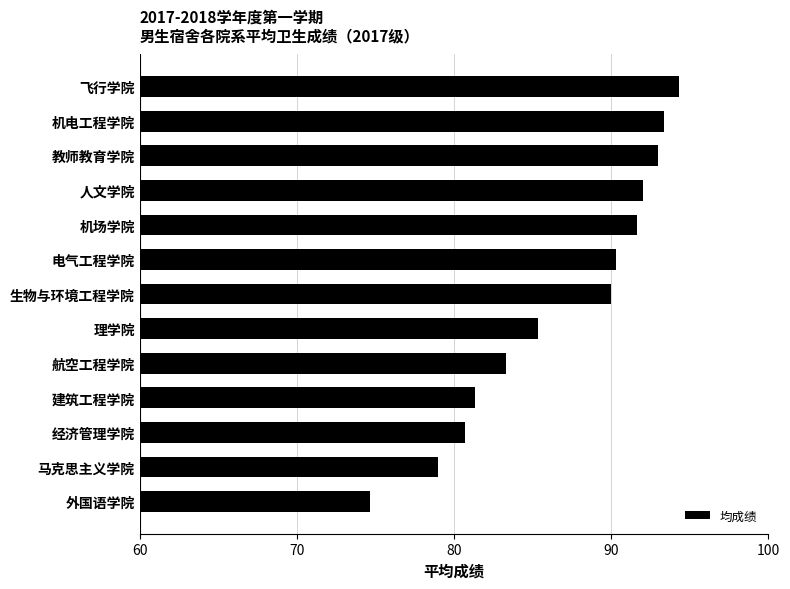

Rank the categories by value from highest to lowest.

飞行学院, 机电工程学院, 教师教育学院, 人文学院, 机场学院, 电气工程学院, 生物与环境工程学院, 理学院, 航空工程学院, 建筑工程学院, 经济管理学院, 马克思主义学院, 外国语学院